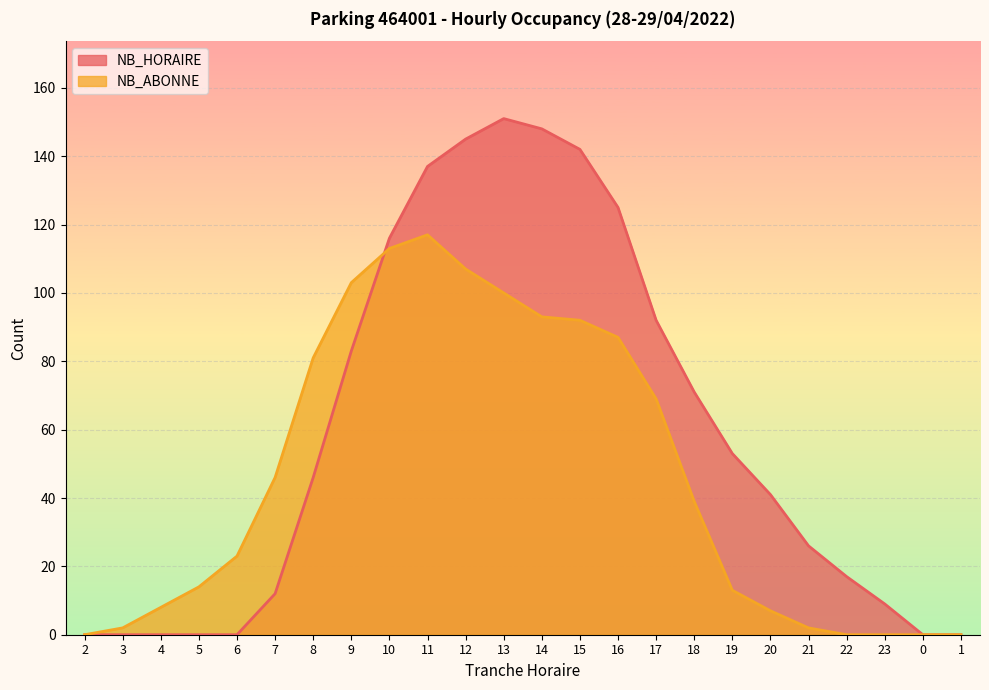

What is the total value across all series at 9?

186